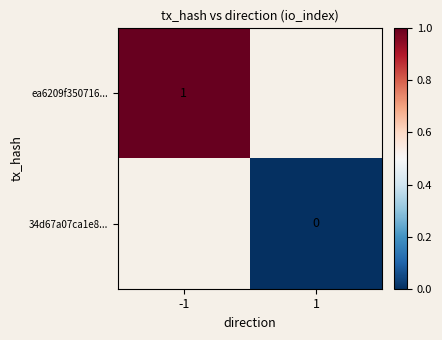

The ea6209f350716... series shows 1 at -1. True or false?

True